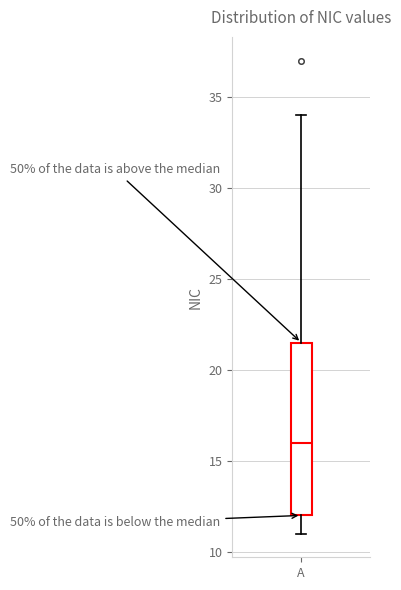

Where is the lower edge of the box for A on the y-axis? The values are not printed on the chart, so give them approximately, as read against the axis.

12.0